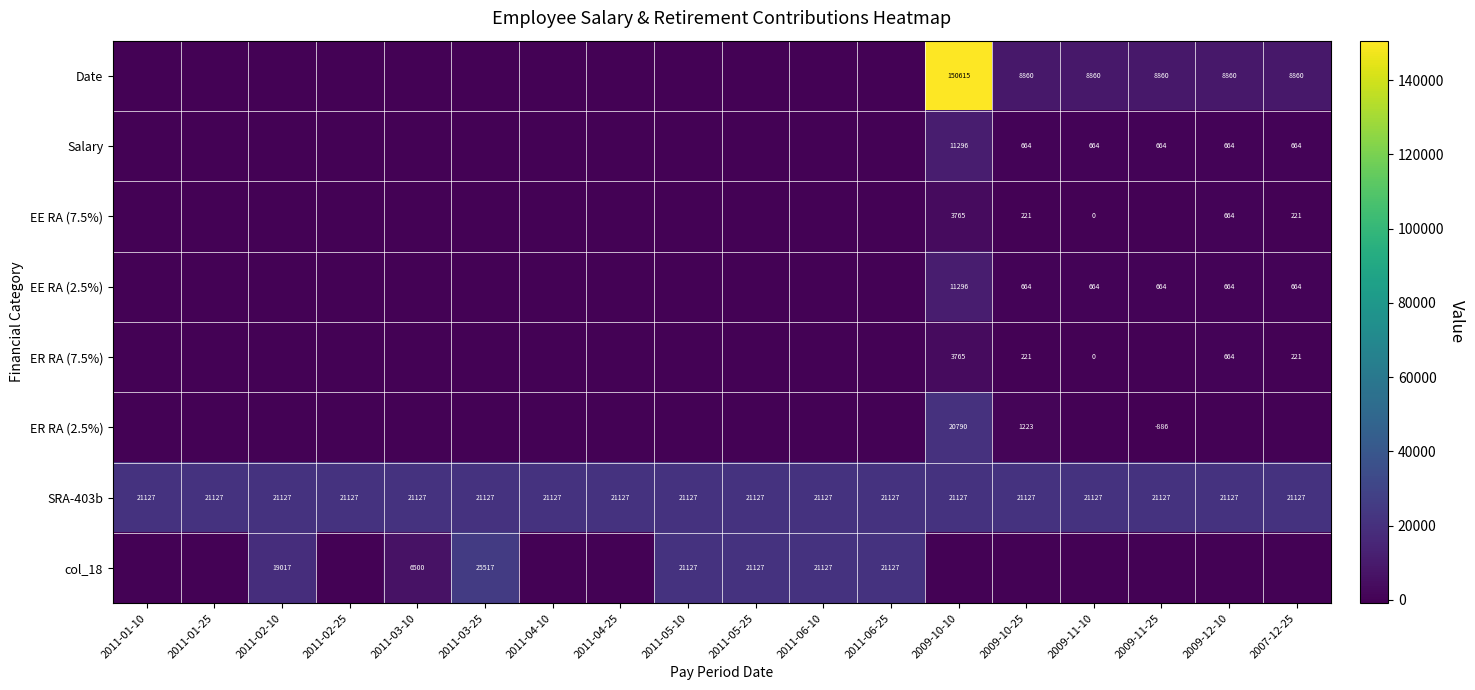

Which has a higher value, 2009-10-25 or 2011-06-10?

2009-10-25